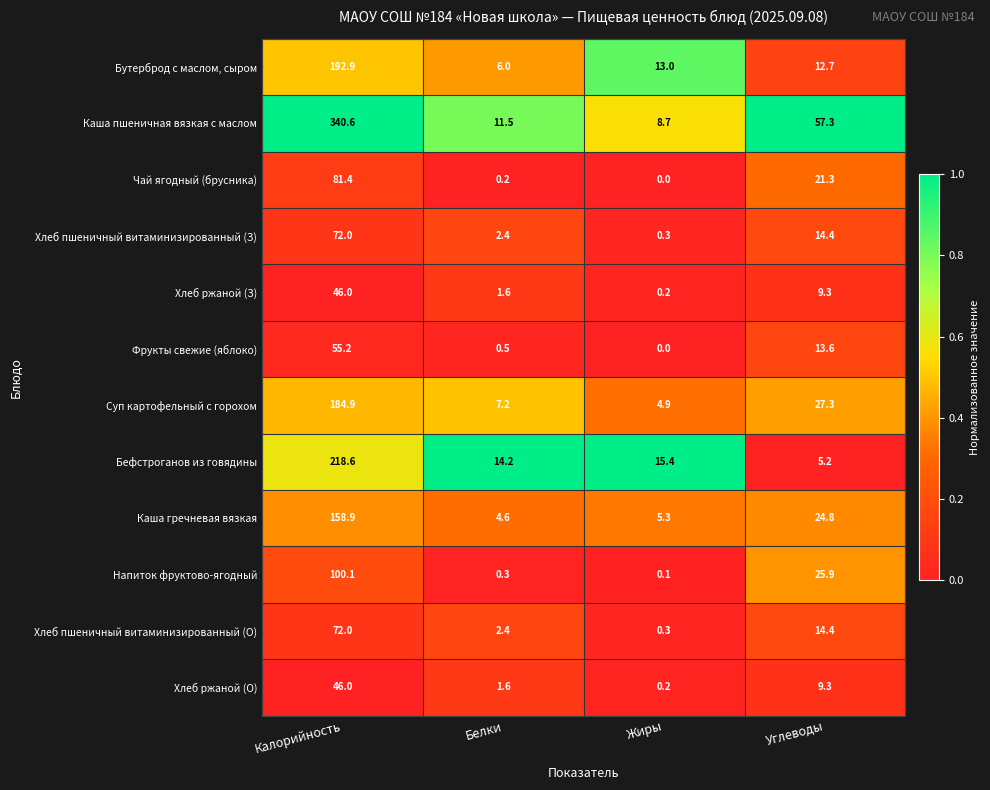

What is the sum of the Суп картофельный с горохом values at Белки and Калорийность?

192.1